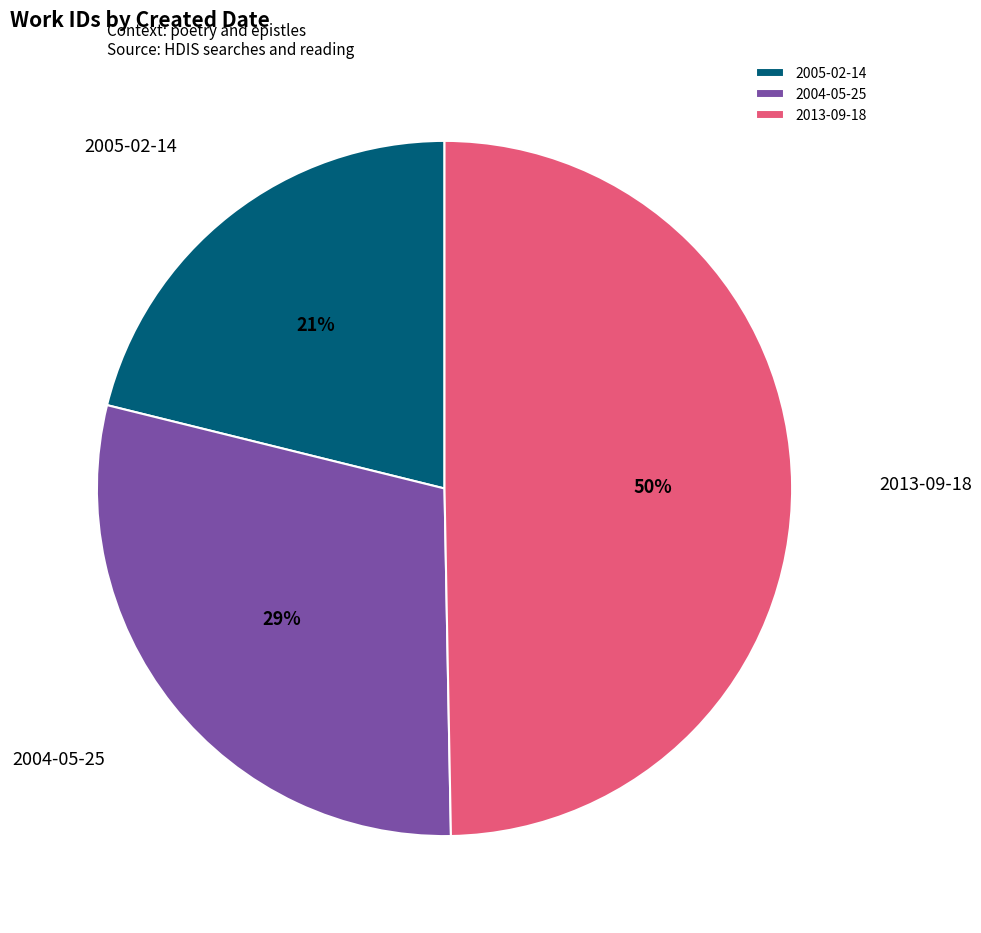

Which category has the biggest portion of the pie?

2013-09-18